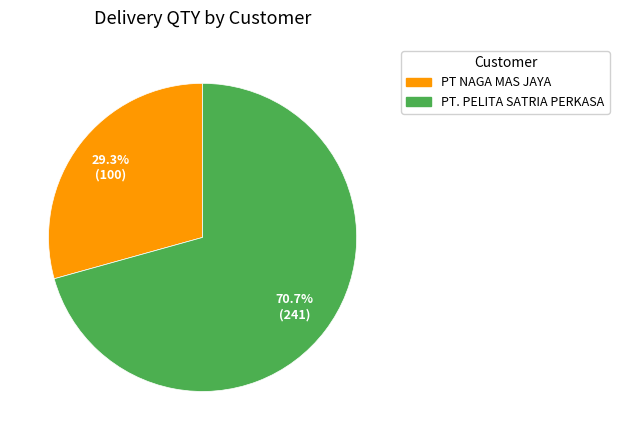

Rank the categories by value from lowest to highest.

PT NAGA MAS JAYA, PT. PELITA SATRIA PERKASA